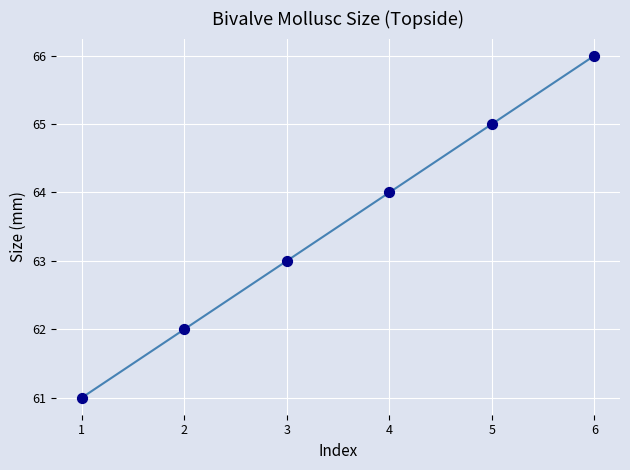

What is the range of X values (max minus min)?

5